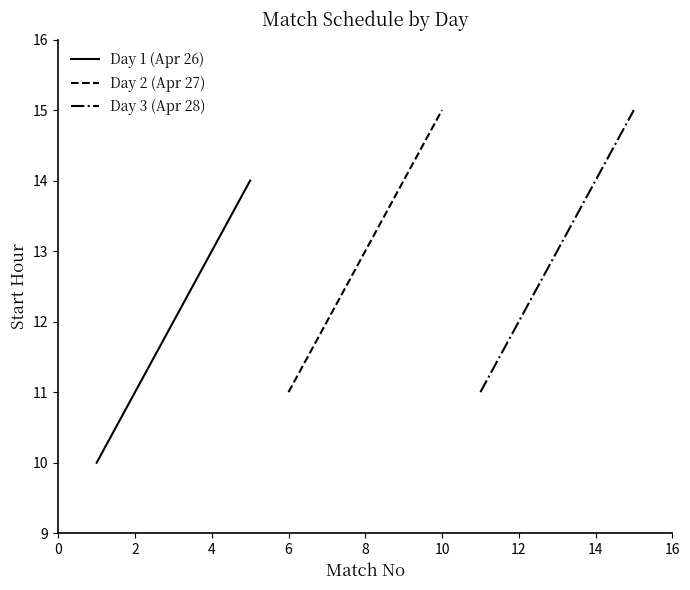

How many data points in Day 3 (Apr 28) are above 13?

2